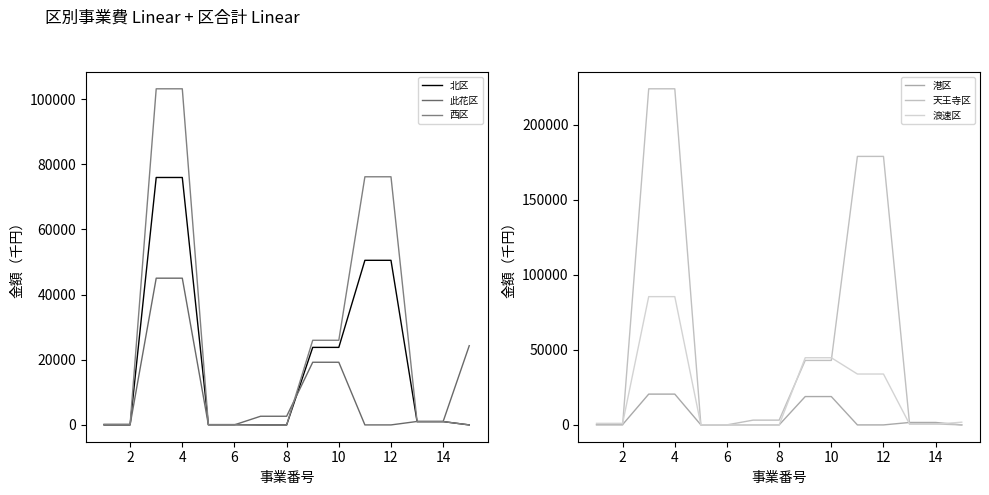

How many values in the 西区 series exceed 1021?

6